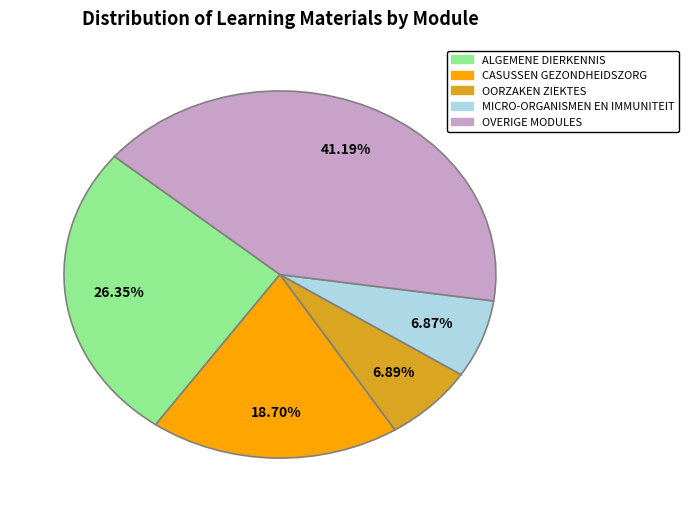

Is there any slice that represents more than half of the pie?

No